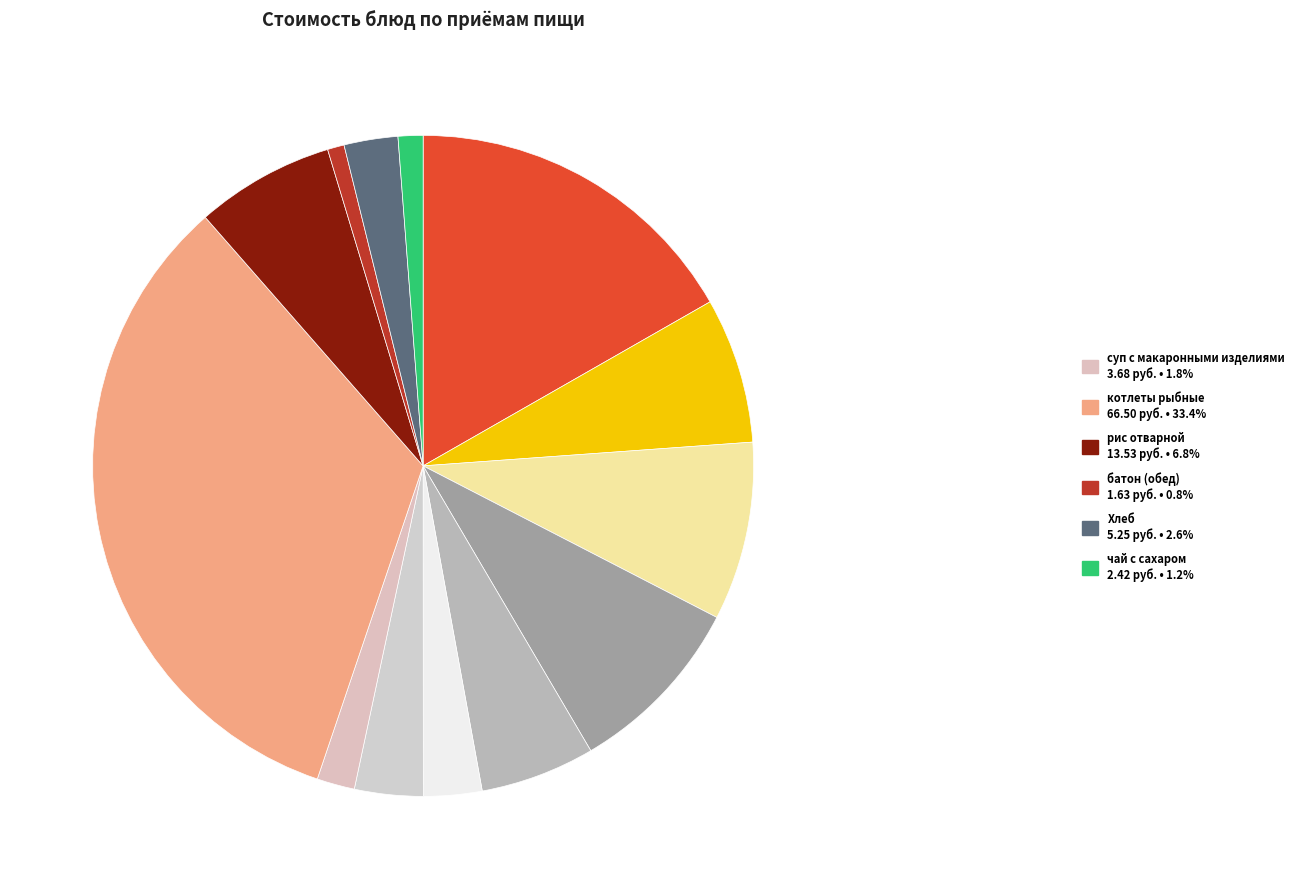

How many segments does this pie chart have?

13